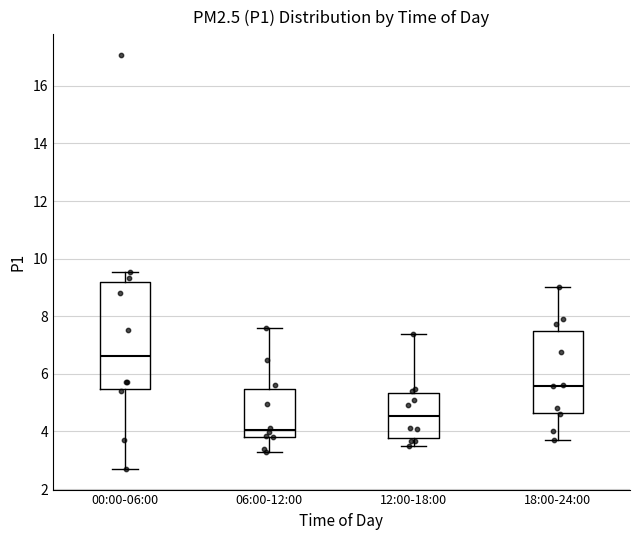

Which box's median line is the highest?

00:00-06:00